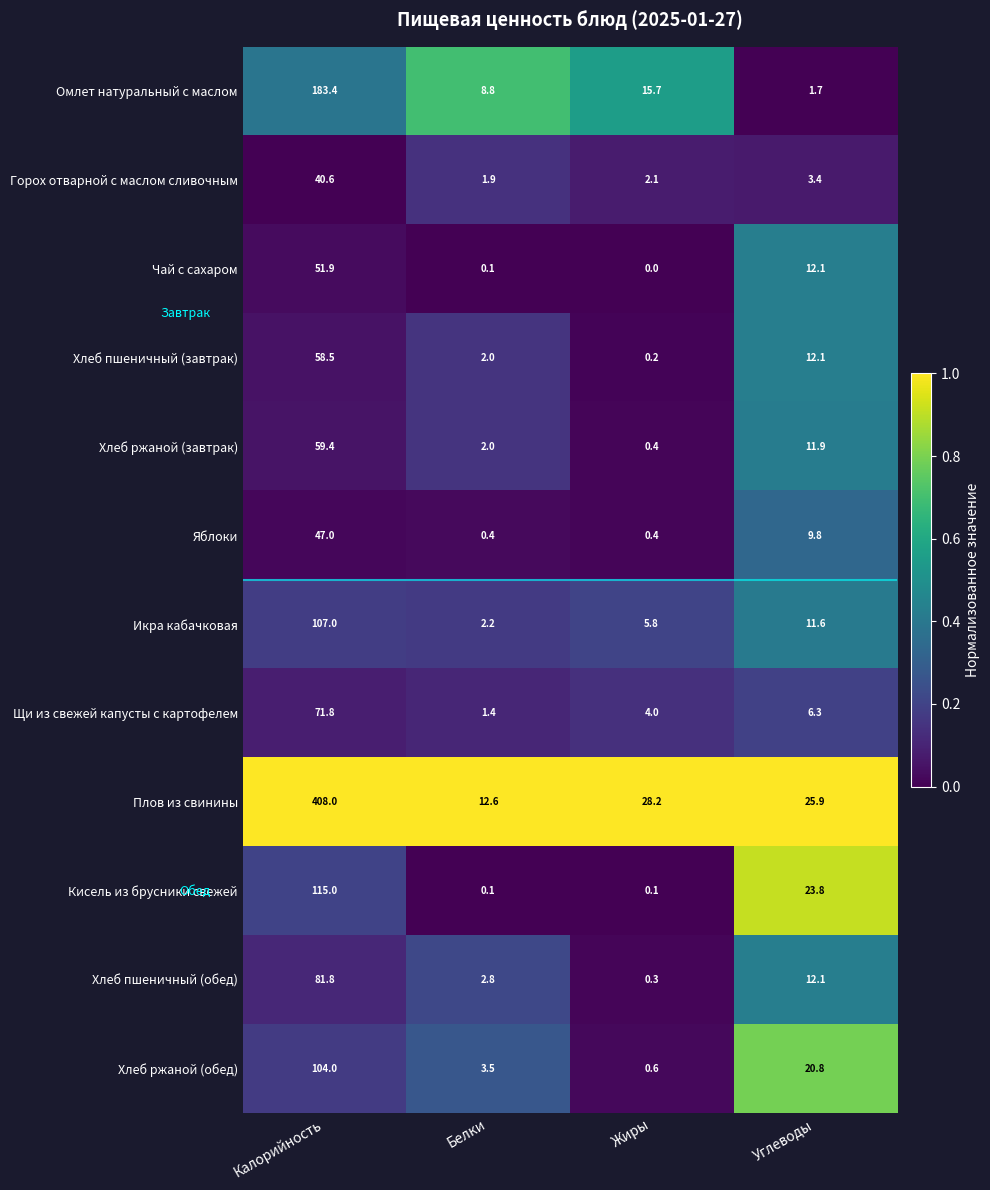

What is the minimum value for Хлеб пшеничный (обед)?

0.3